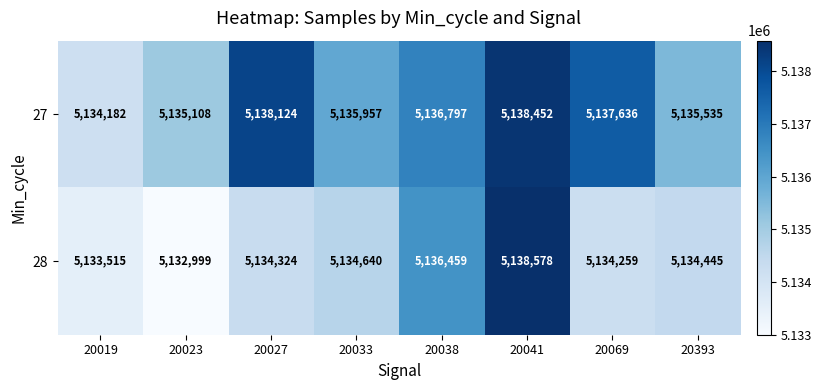

What is the total value across all series at 20393?

10269980